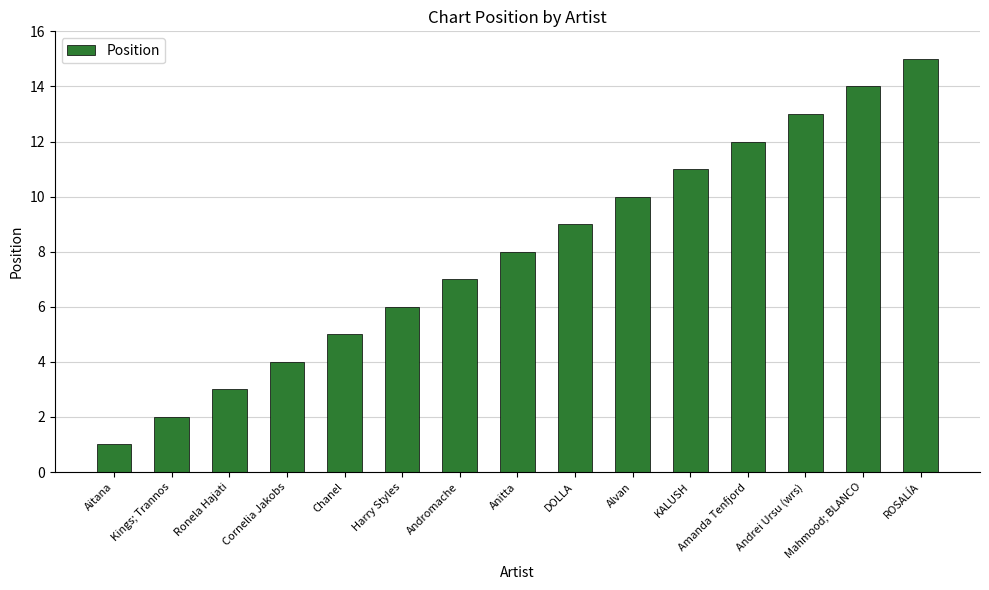

At which label is the value closest to 8?

Anitta